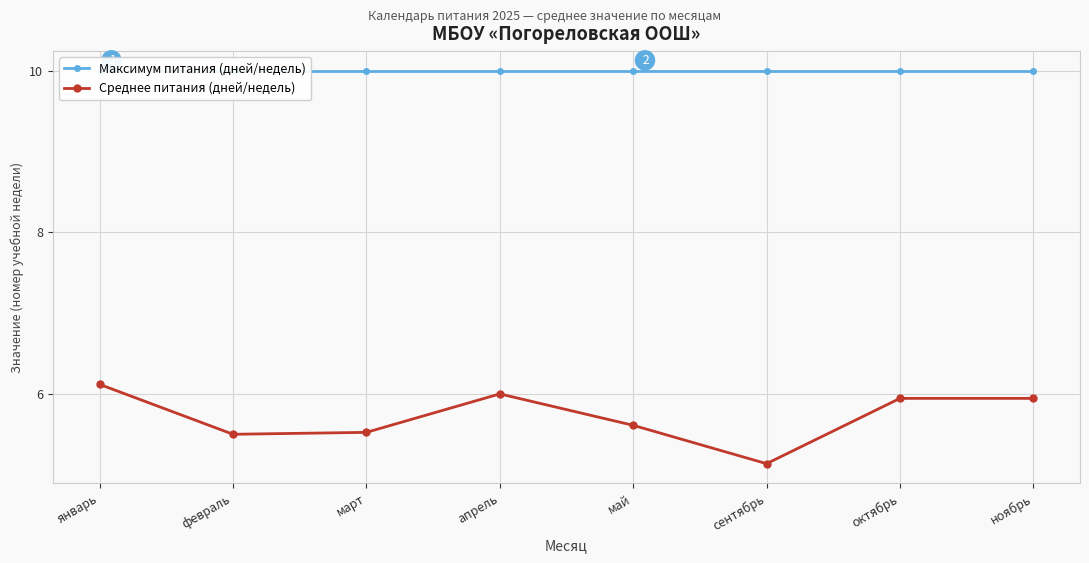

True or false: Максимум питания (дней/недель) and Среднее питания (дней/недель) cross at least once.

False